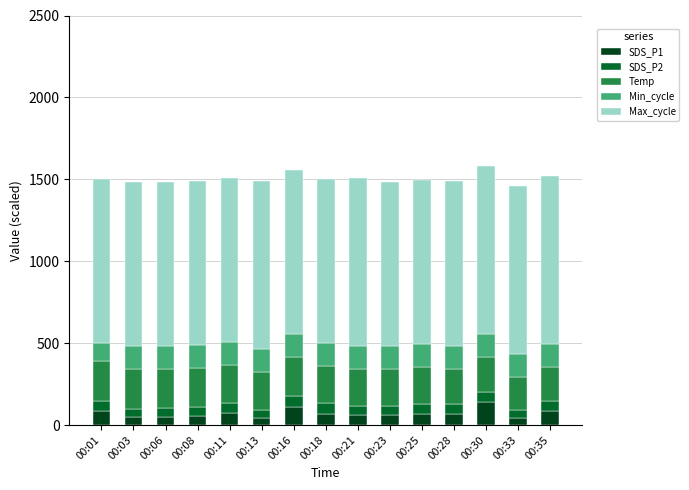

What is the total value across all series at 00:35?

1518.2